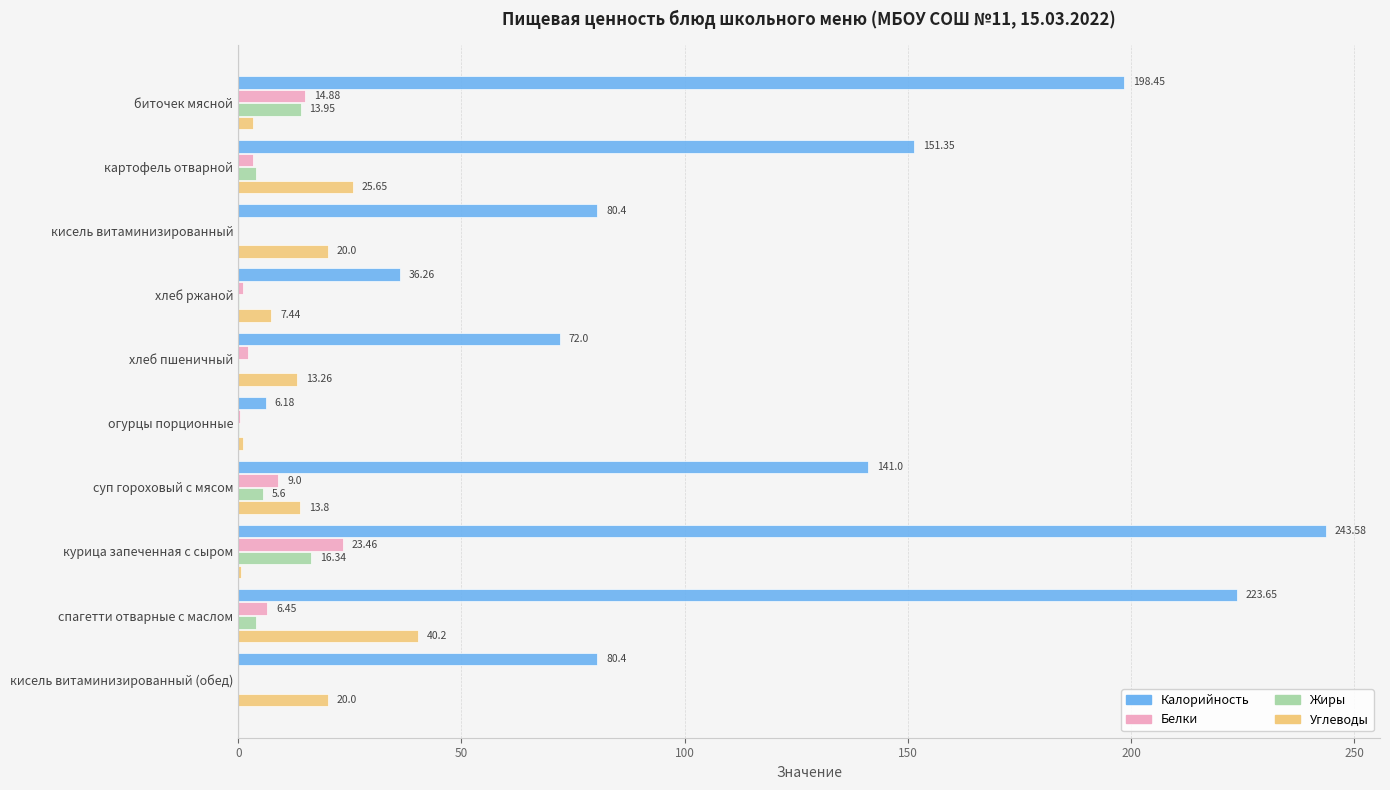

Between хлеб ржаной and спагетти отварные с маслом, which series saw the biggest shift?

Калорийность